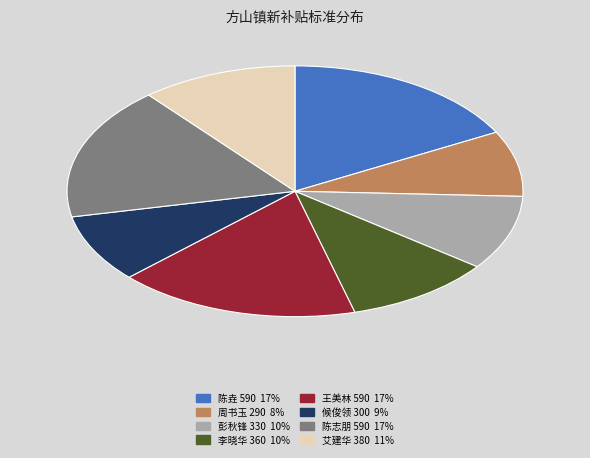

Does any single category account for the majority?

No